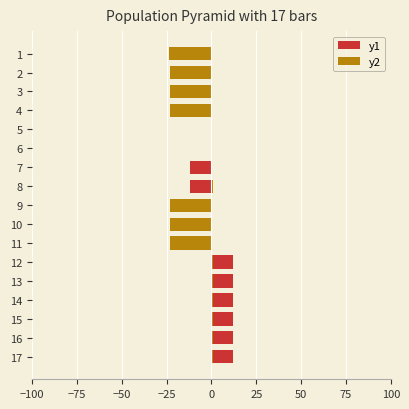

Reading left to right, list all the values displayed in this chart.

y1: -11.6	-11.7	-11.8	-11.8	0.0	0.0	-11.8	-11.7	-11.8	-11.8	-11.7	12.3	12.2	12.2	12.3	12.2	12.3
y2: -23.4	-23.3	-23.3	-23.3	0.0	0.0	0.0	0.7	-23.3	-23.3	-23.3	0.6	0.6	0.6	0.7	0.7	0.7